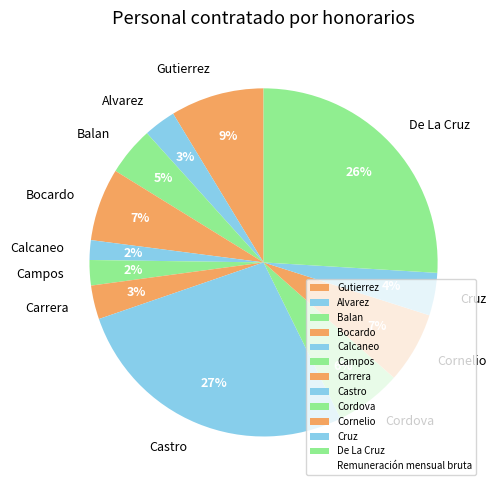

What is the largest slice in the pie chart?

Castro